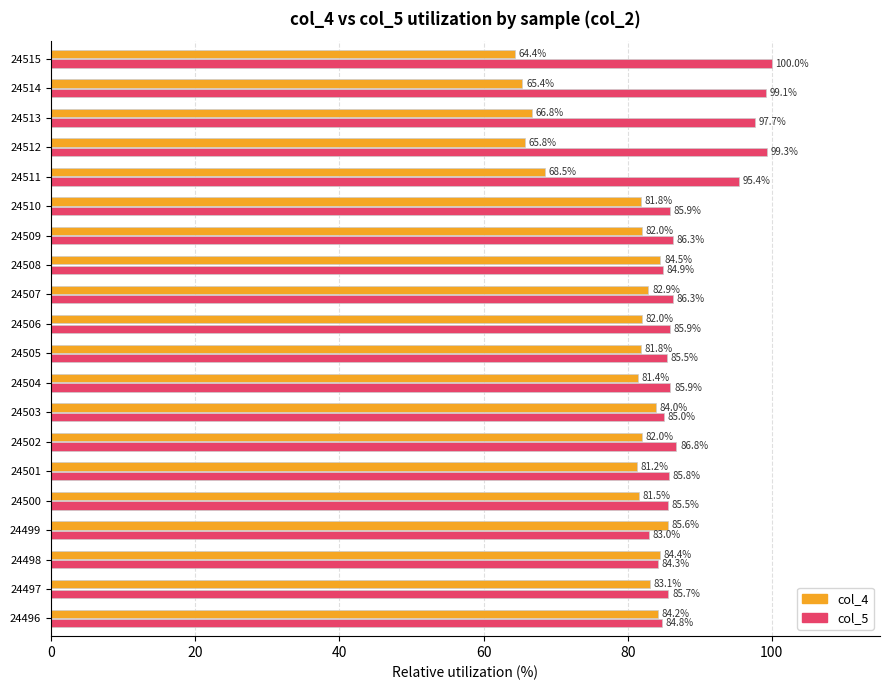

Rank the series at 24497 from highest to lowest value.

col_5, col_4